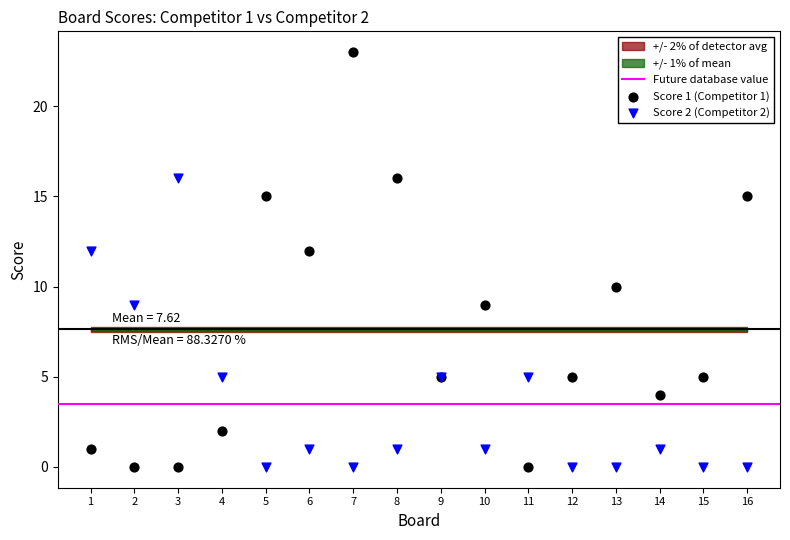

What is the X range (max minus min) for the scatter plot?

15